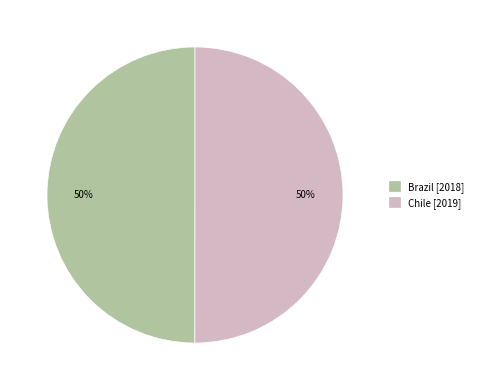

The Chile slice represents 50% of the pie. True or false?

True